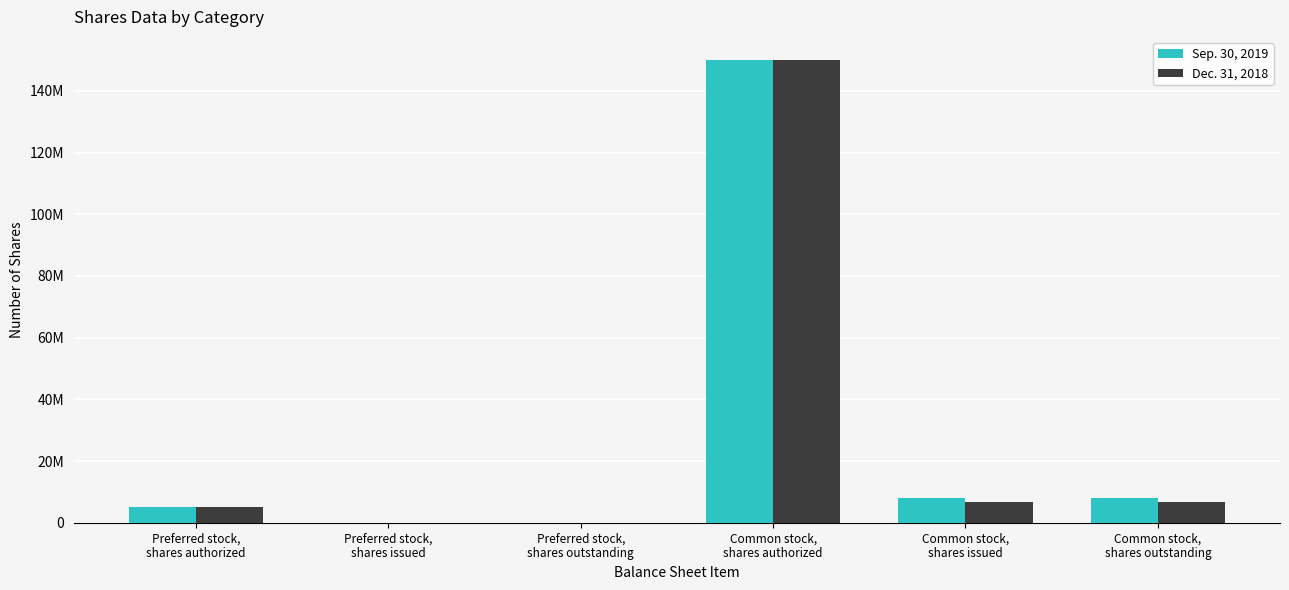

Which has a higher value, Common stock,
shares issued or Preferred stock,
shares issued?

Common stock,
shares issued